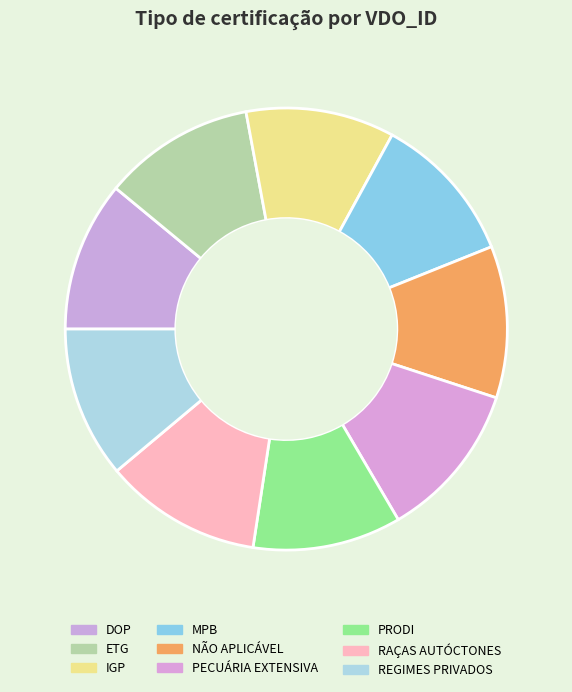

What is the change in value from MPB to REGIMES PRIVADOS?

+22